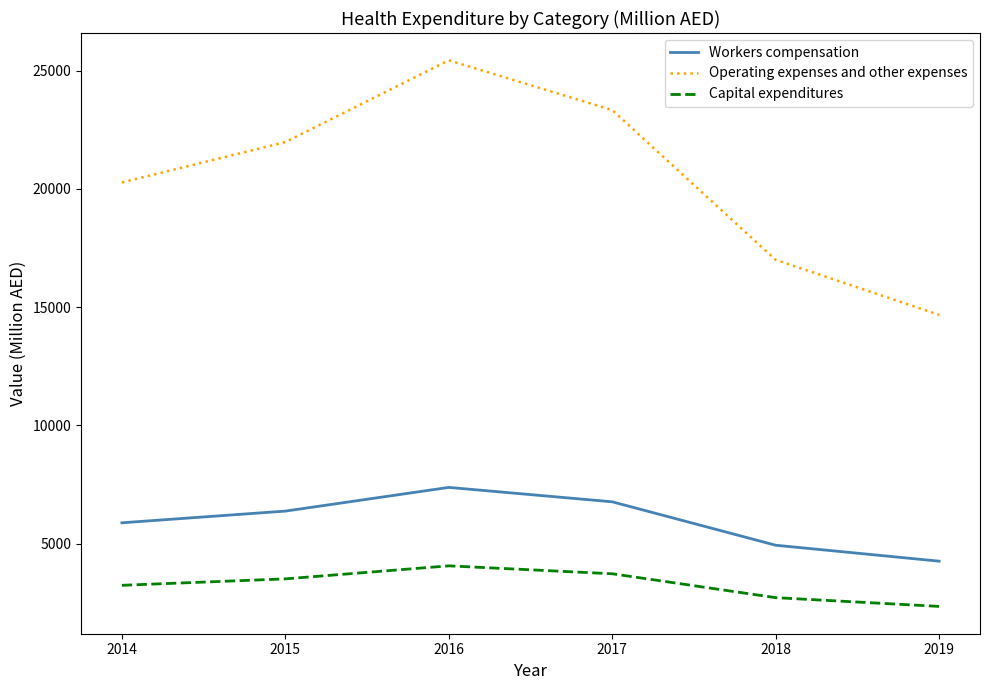

True or false: Operating expenses and other expenses and Workers compensation intersect in this chart.

False